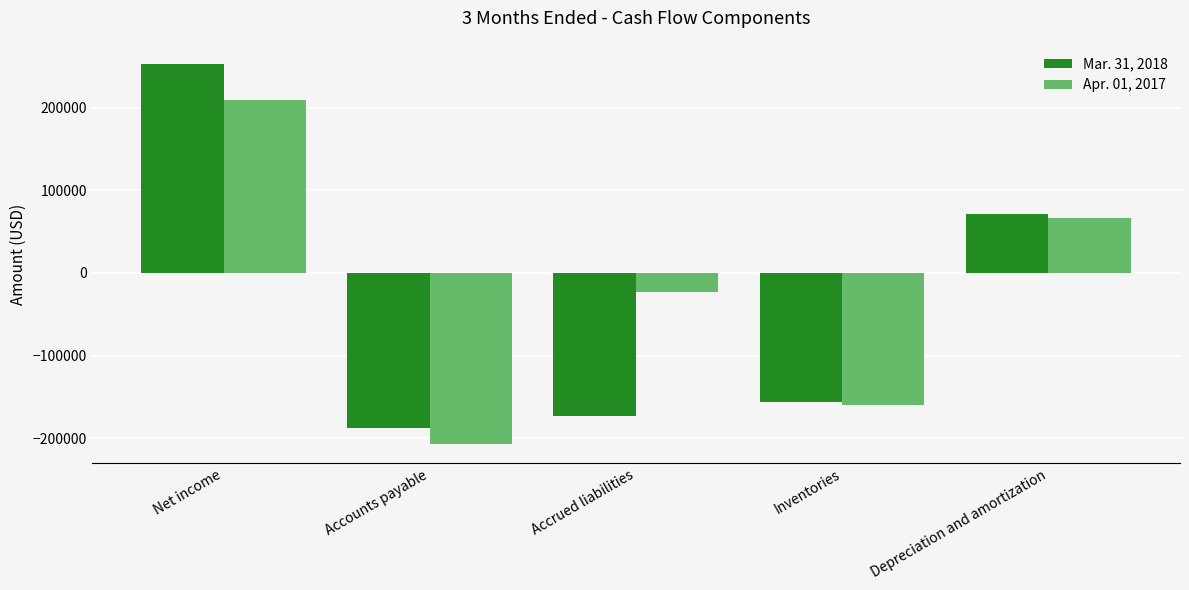

List the series in order of their overall mean, lowest first.

Mar. 31, 2018, Apr. 01, 2017